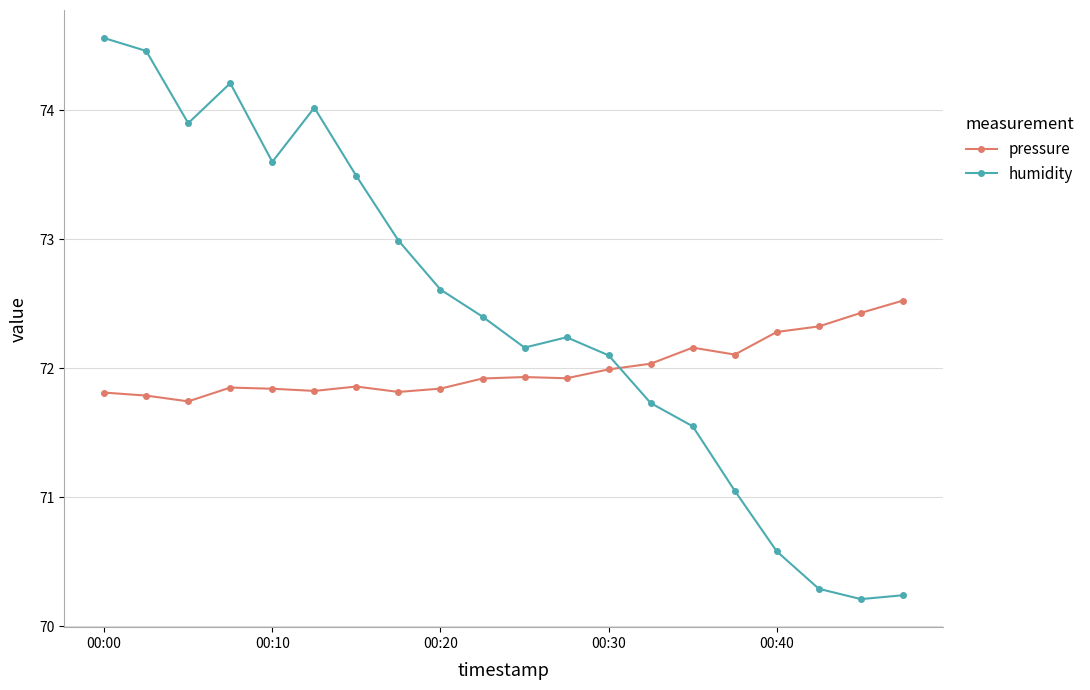

What is the highest value of the humidity series?

74.6